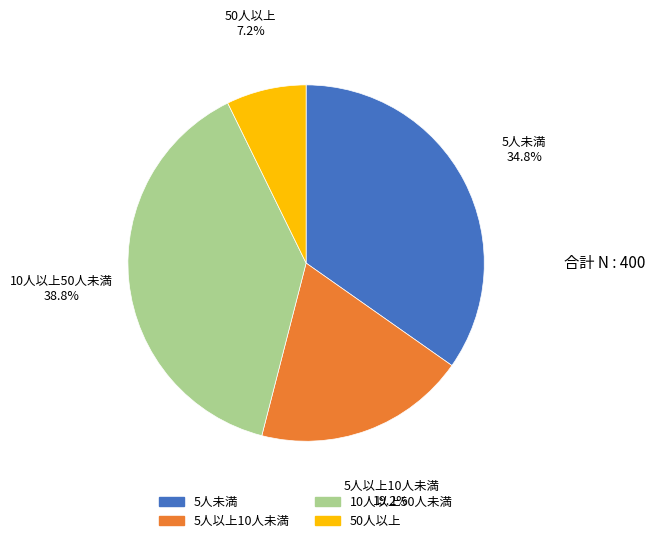

Which slice is the largest?

10人以上50人未満